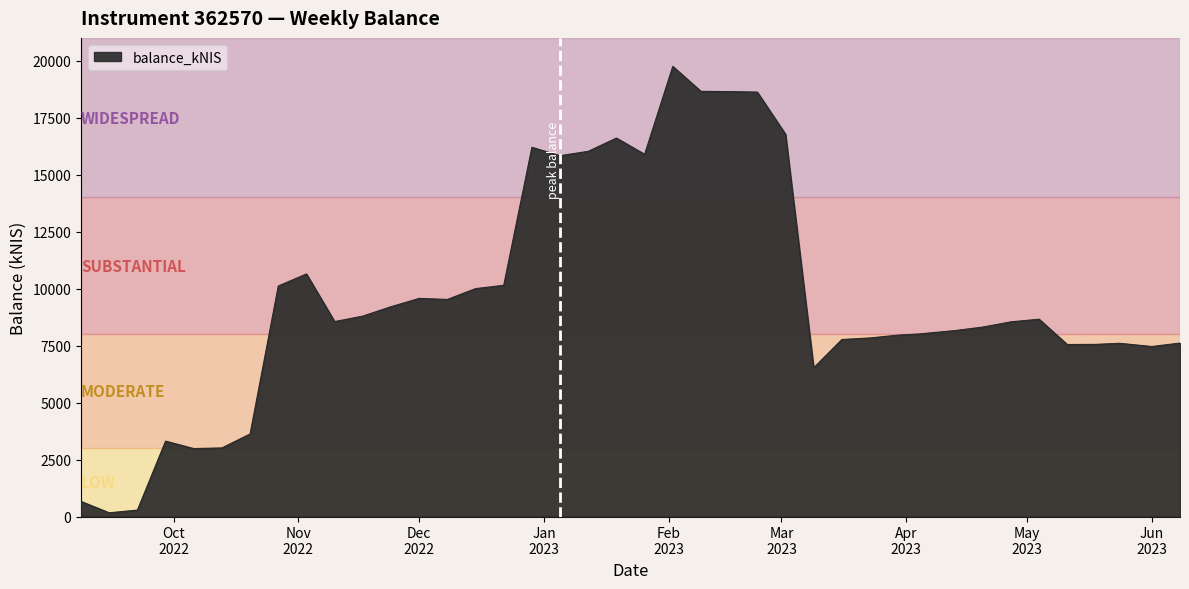

What is the maximum value shown in the chart?

19750.9